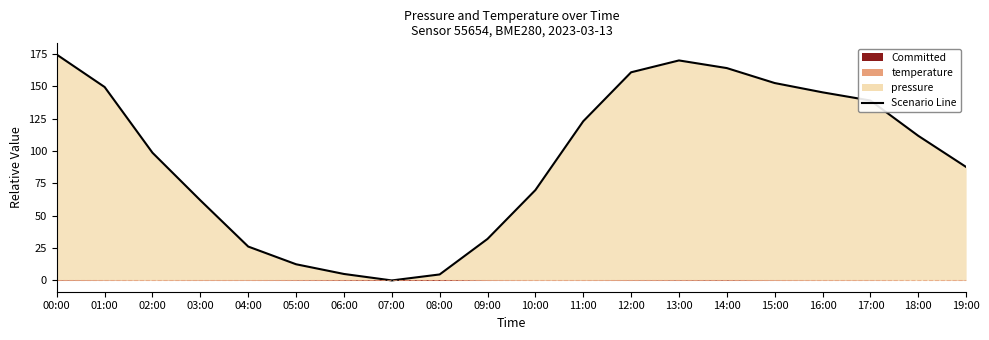

What is the greatest value displayed?

174.6